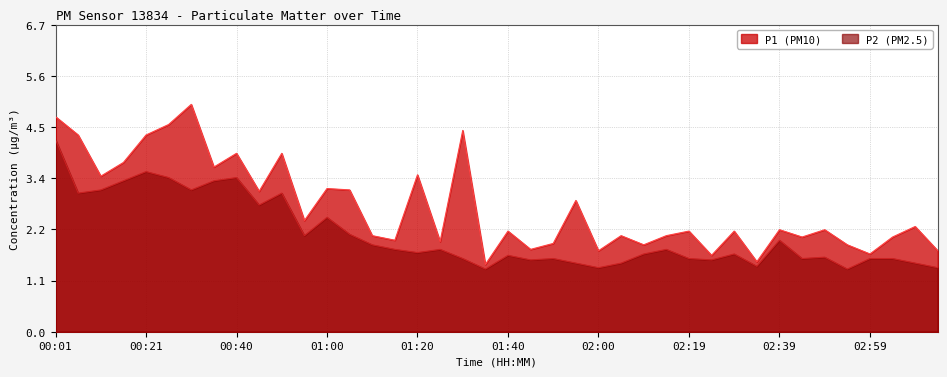

Rank the categories by P2 value from lowest to highest.

01:35, 02:54, 02:00, 03:13, 02:34, 01:55, 02:05, 03:08, 01:45, 02:24, 01:30, 01:50, 02:19, 02:44, 02:59, 03:04, 02:49, 01:40, 02:10, 02:29, 01:20, 01:15, 01:25, 02:15, 01:10, 02:39, 00:55, 01:05, 01:00, 00:45, 00:06, 00:50, 00:11, 00:30, 00:16, 00:35, 00:26, 00:40, 00:21, 00:01